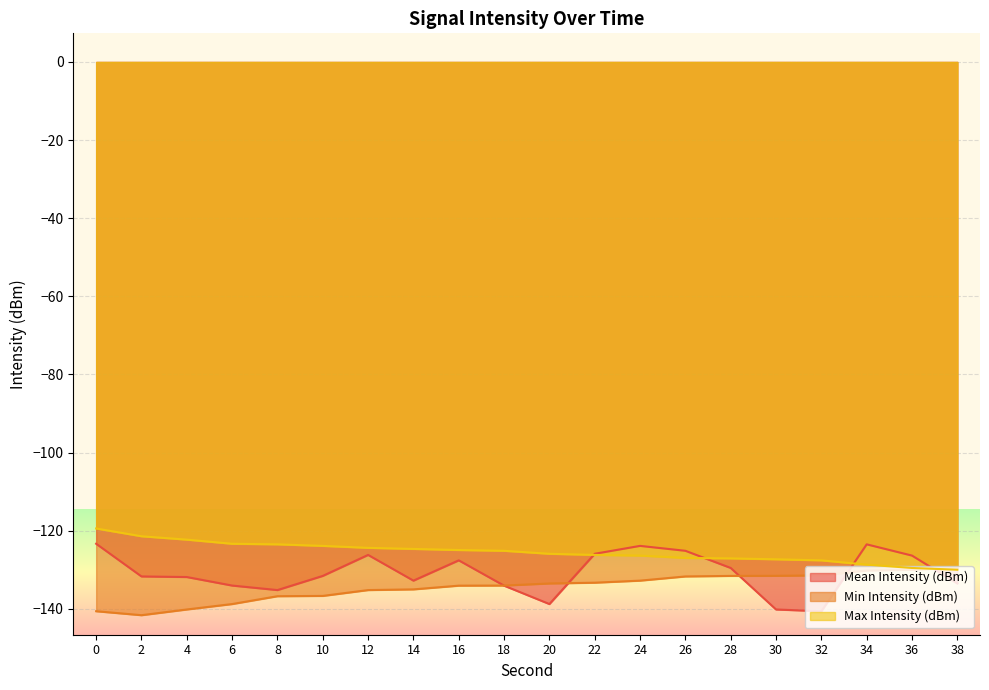

After their last crossing, which series has the higher values: Max Intensity (dBm) or Min Intensity (dBm)?

Min Intensity (dBm)